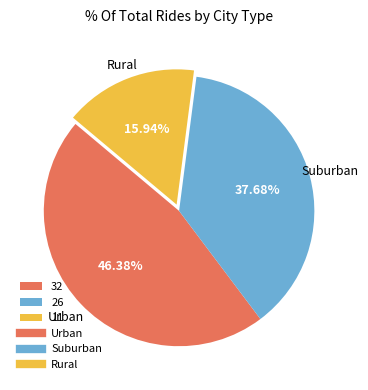

Does any single category account for the majority?

No